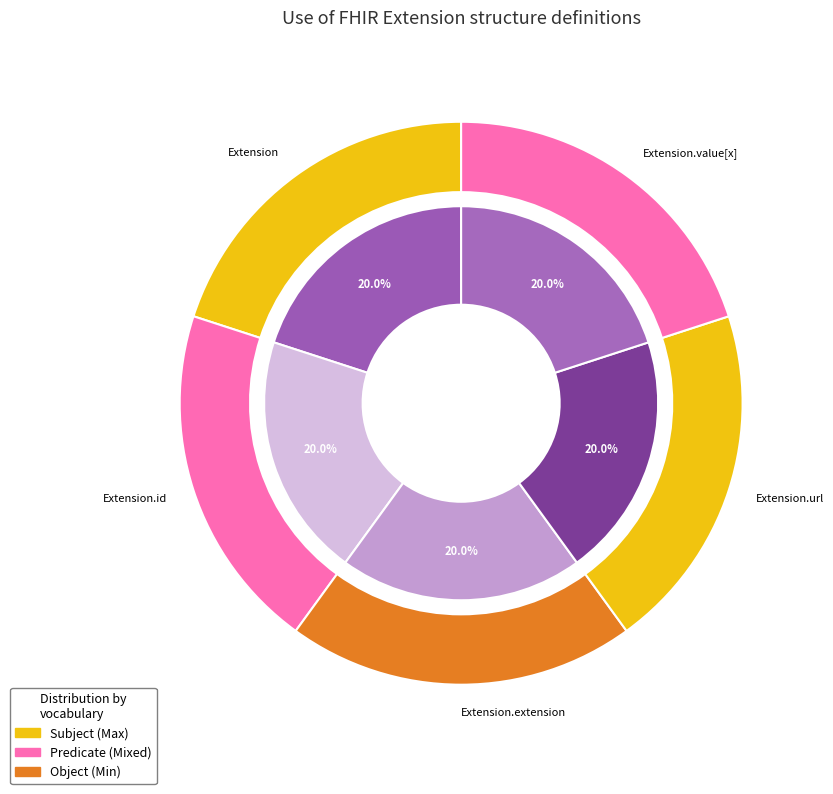

Does Extension account for over 50% of the chart?

No